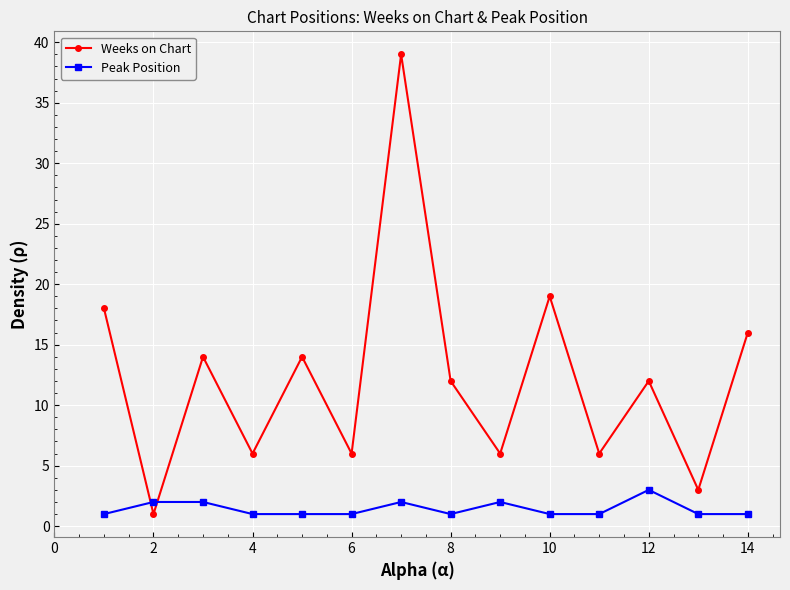

What is the difference between the second highest and minimum values in the Peak Position series?

1